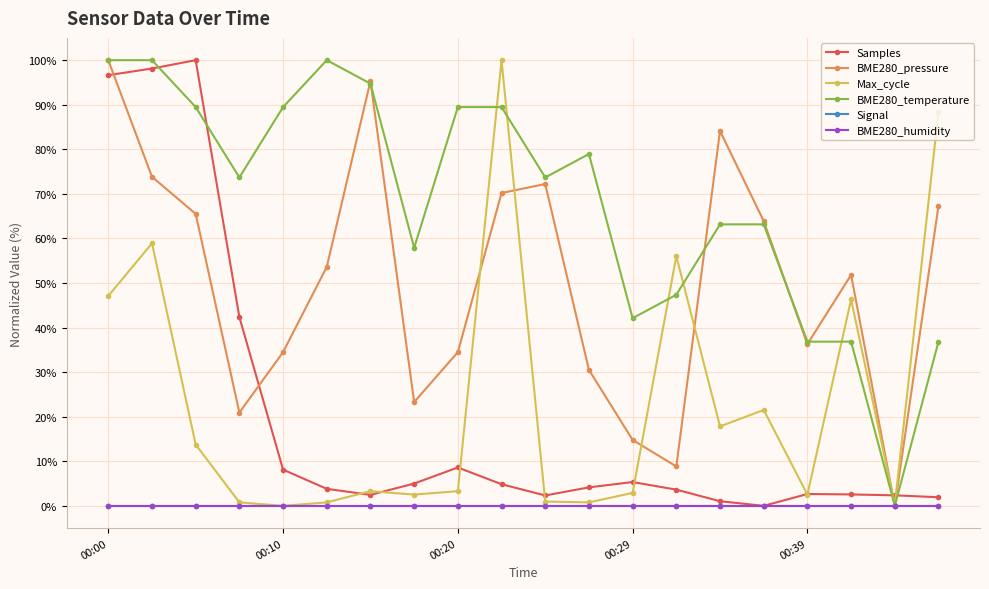

Does the chart have visible grid lines?

Yes